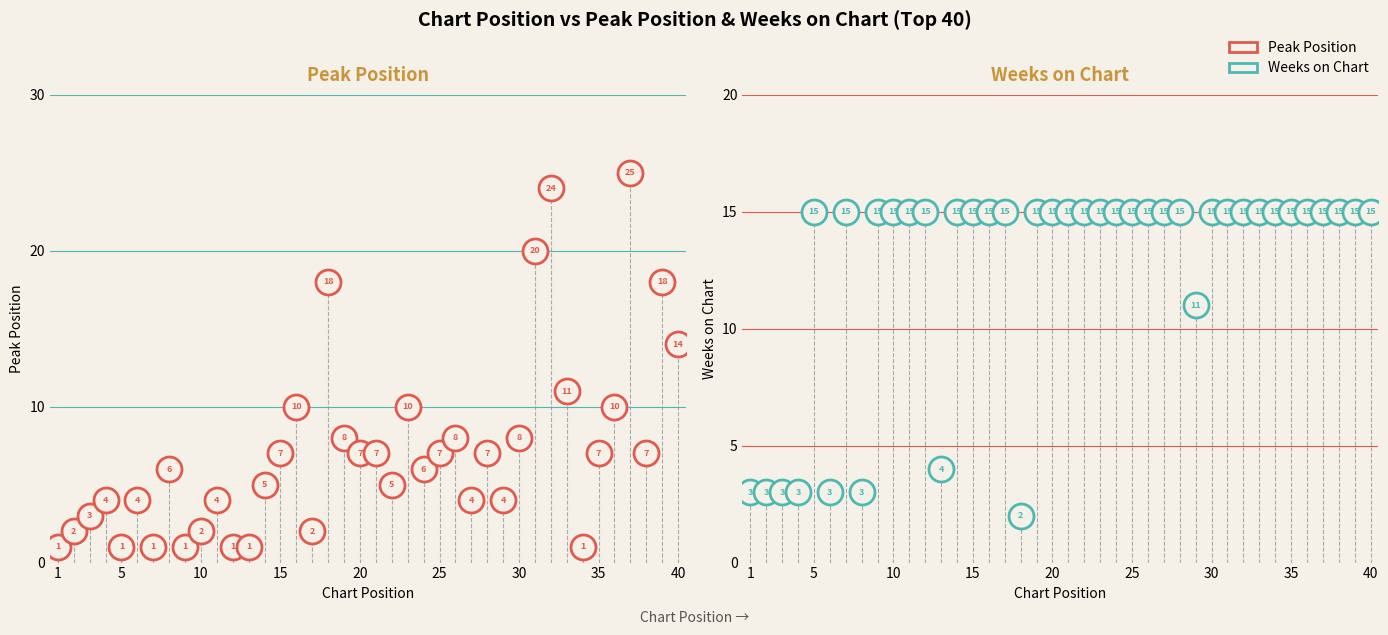

Which series ends up on top after the final intersection of Weeks on Chart and Peak Position?

Weeks on Chart